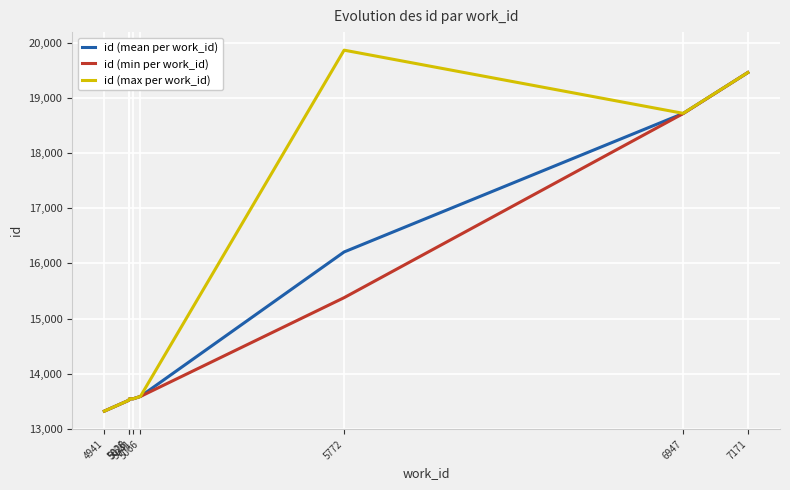

Which series has the largest range (max minus min)?

id (max per work_id)